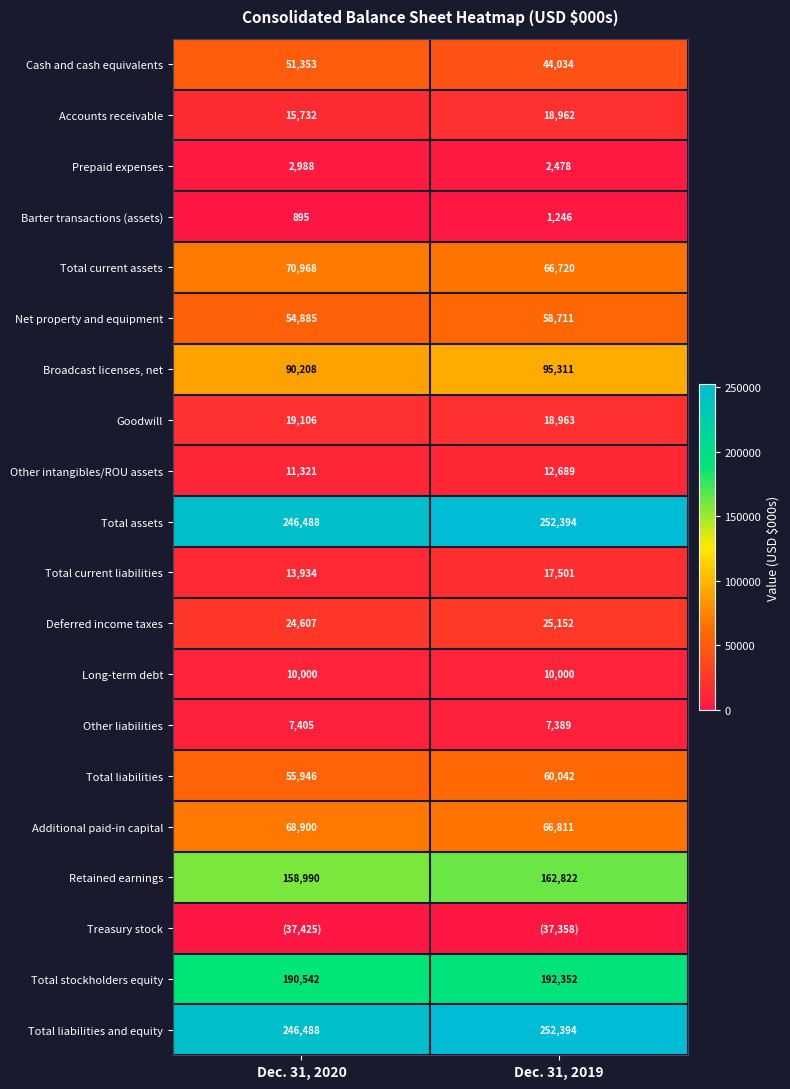

What is the sum of all Broadcast licenses, net values?

185519